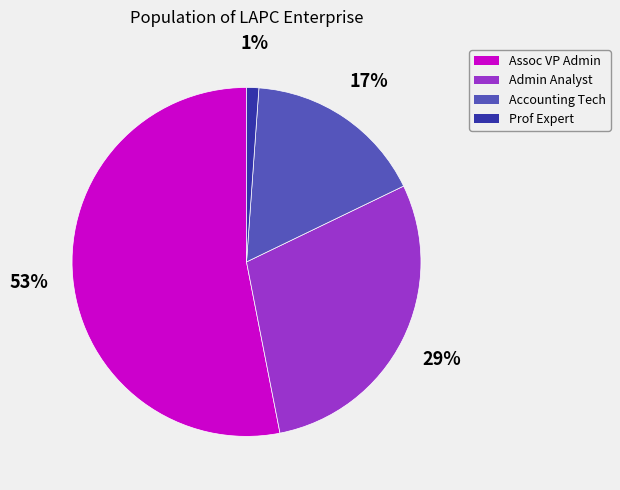

Which category has the biggest portion of the pie?

Assoc VP Admin